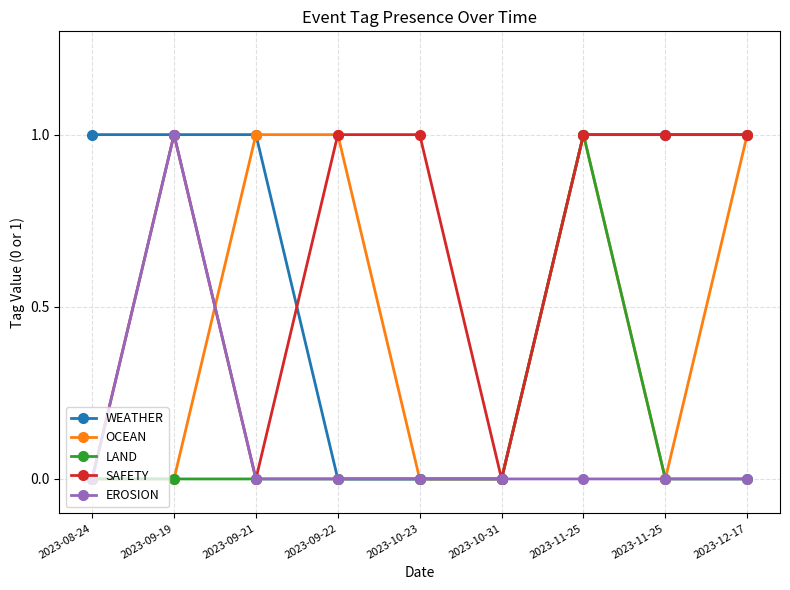

Is the value of EROSION at 2023-10-23 greater than the value of OCEAN at 2023-10-23?

No